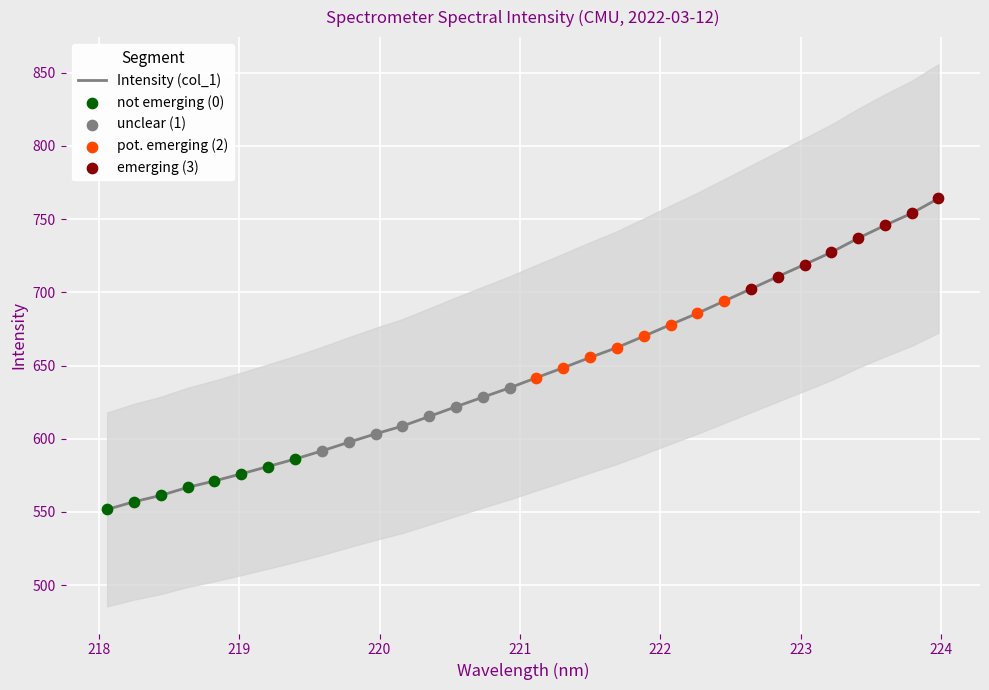

What is the maximum value for Intensity (col_1)?

764.1